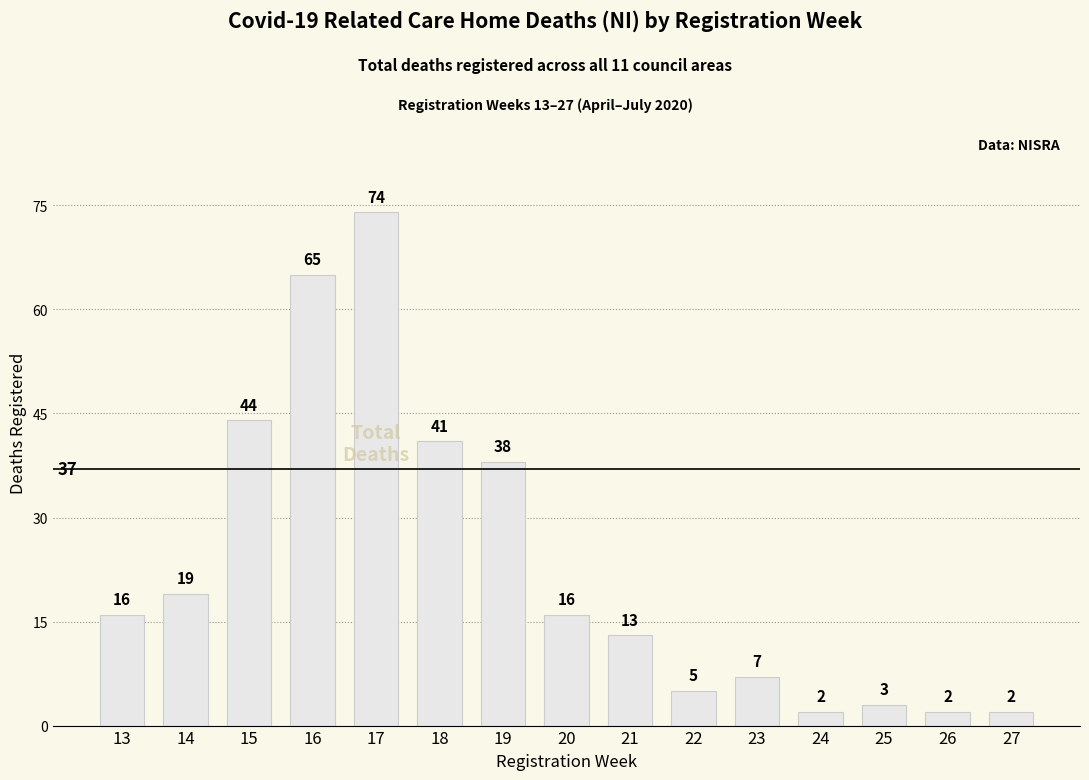

How many bars are there in total?

15